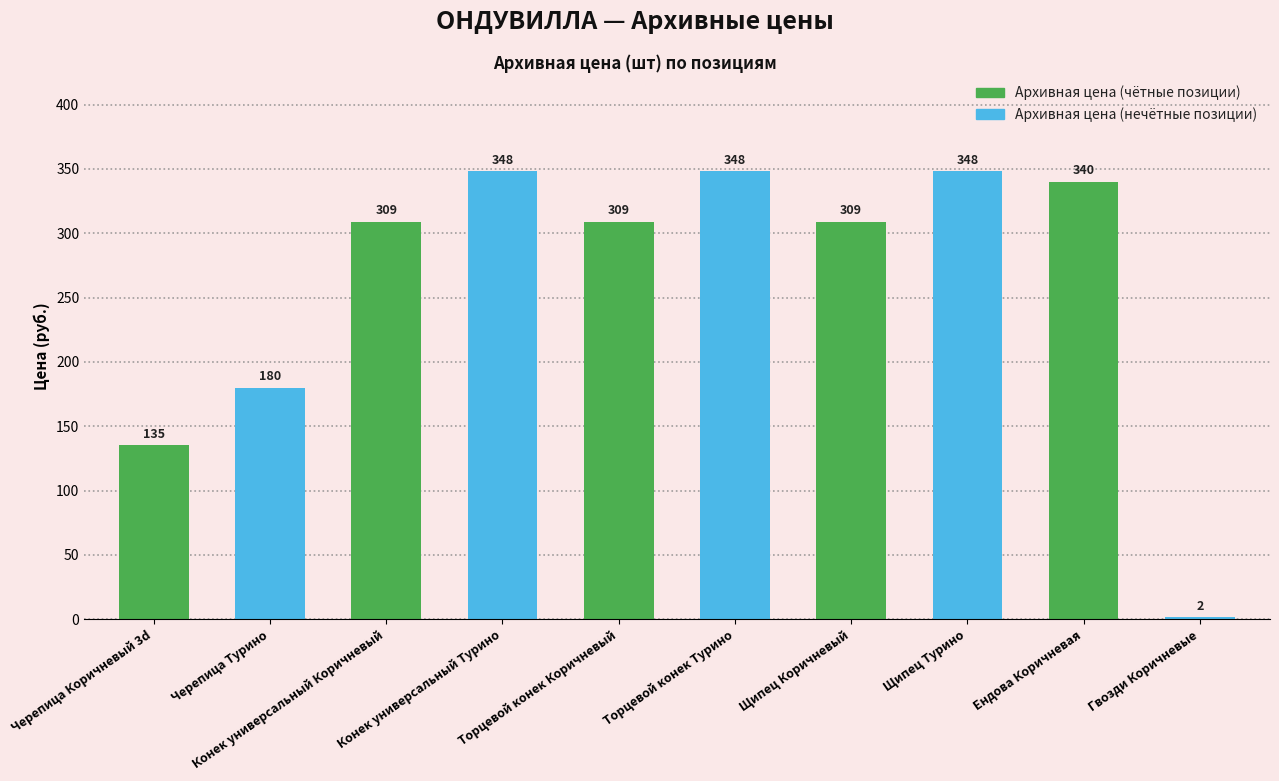

Is it true that the value at Черепица Коричневый 3d is 73.4?

False